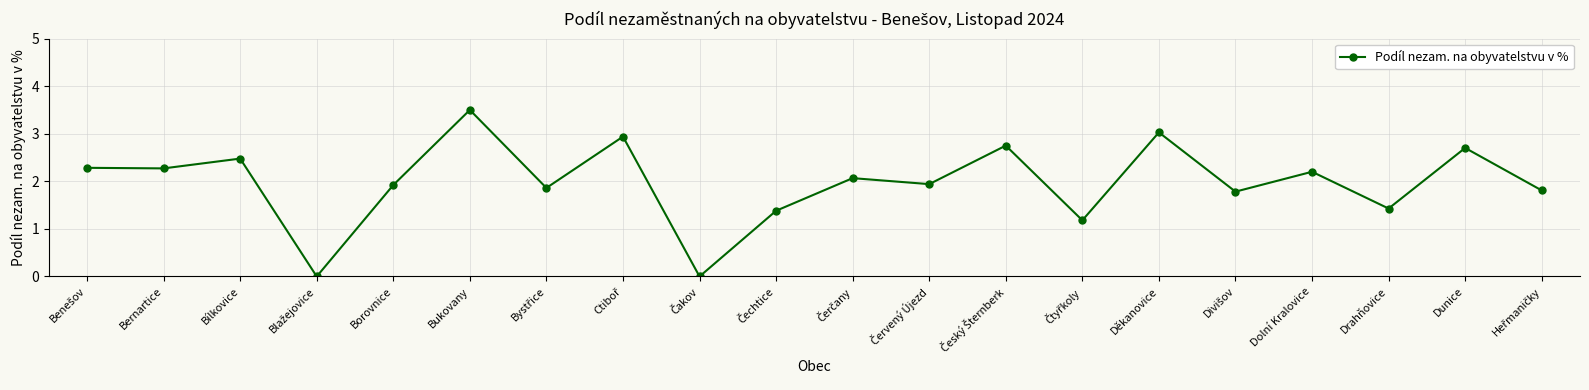

Which category has the highest value across all series?

Bukovany